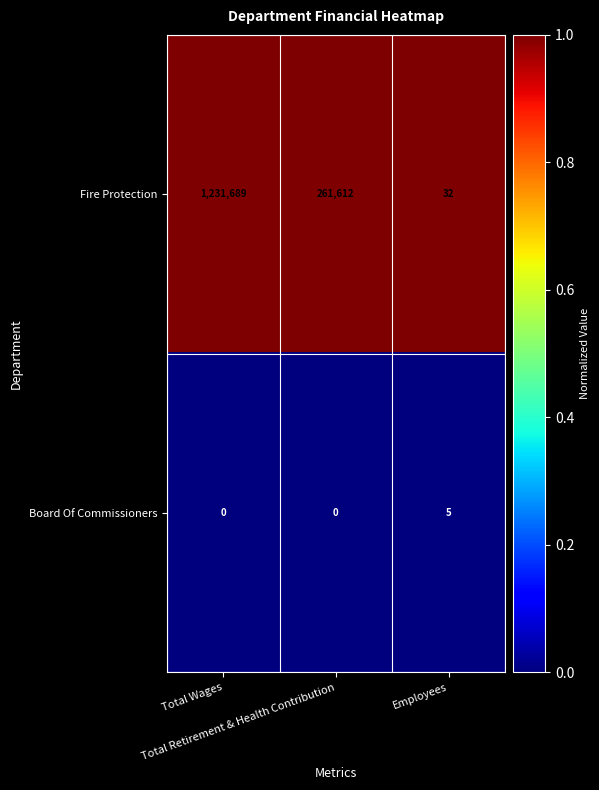

List the series in order of their peak value, highest first.

Fire Protection, Board Of Commissioners